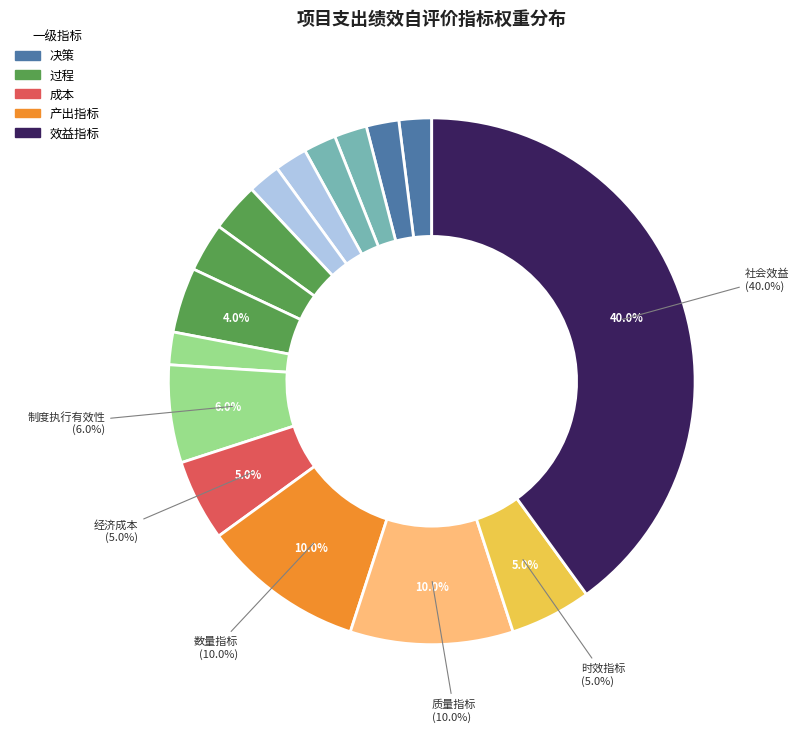

Which category has the smallest portion of the pie?

立项依据充分性